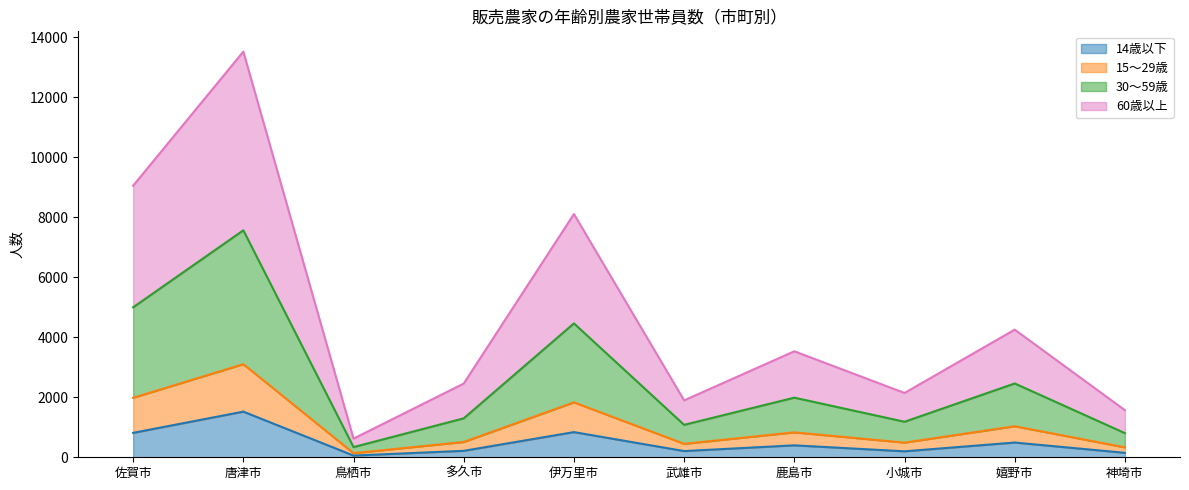

True or false: 30～59歳 and 60歳以上 intersect in this chart.

False